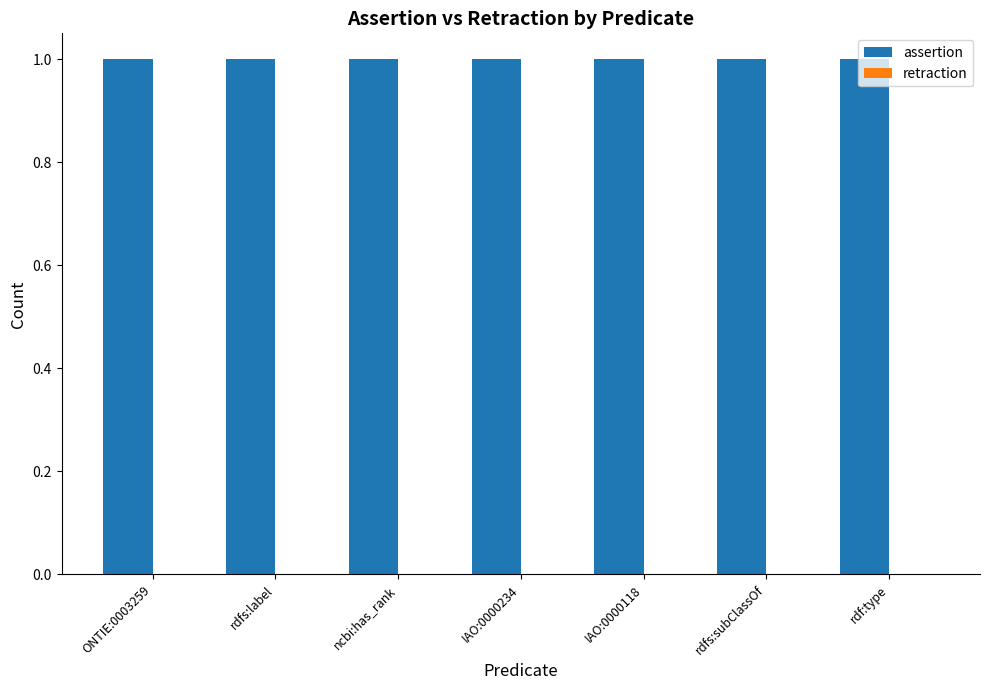

What are all the series names shown in the legend?

assertion, retraction